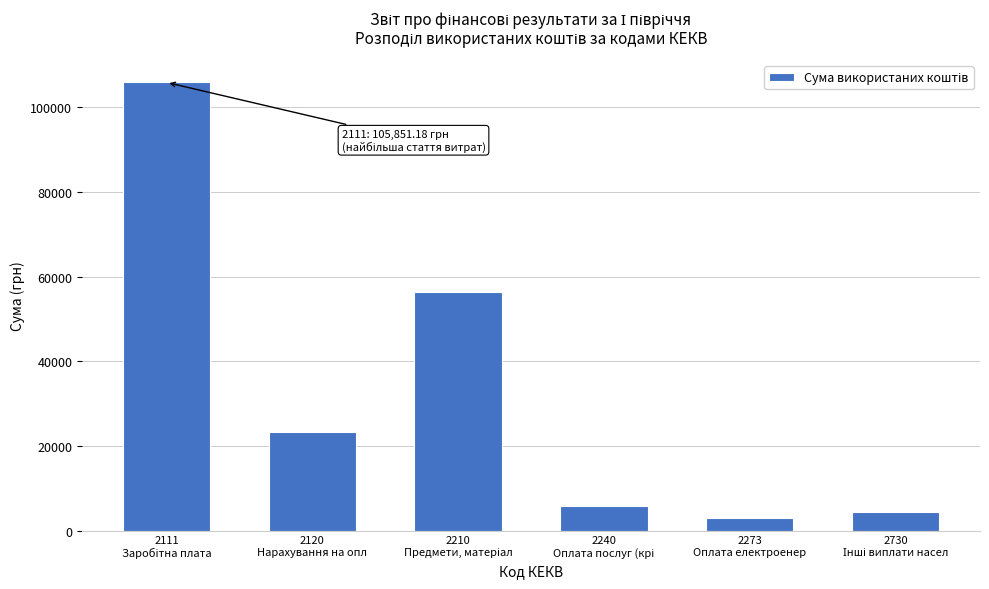

What is the value of the 5th bar from the left?

2986.5